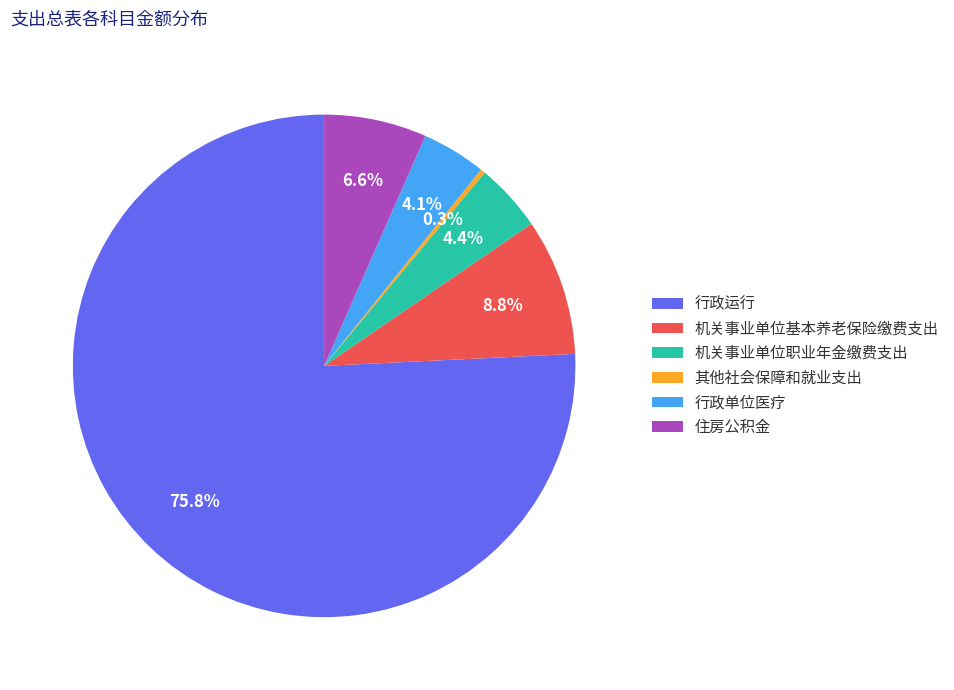

To the nearest percent, what is the combined percentage of 其他社会保障和就业支出 and 机关事业单位职业年金缴费支出?

5%